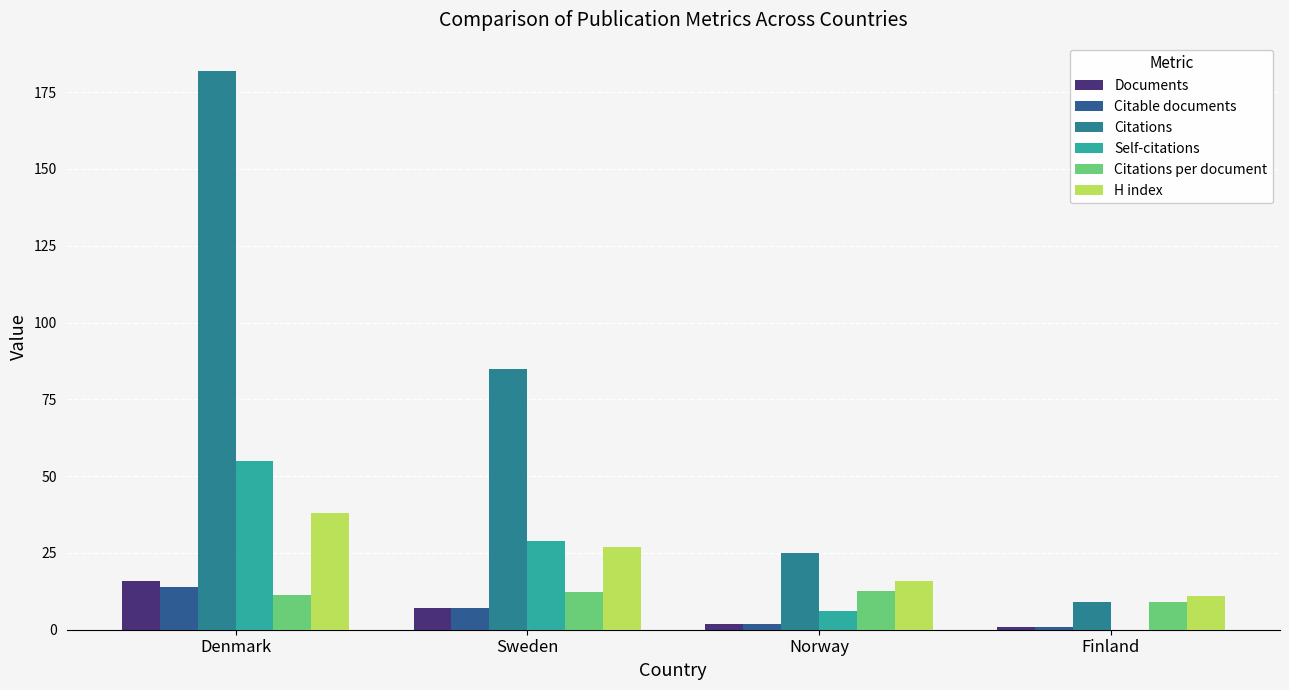

What is the sum of all Self-citations values?

90.0